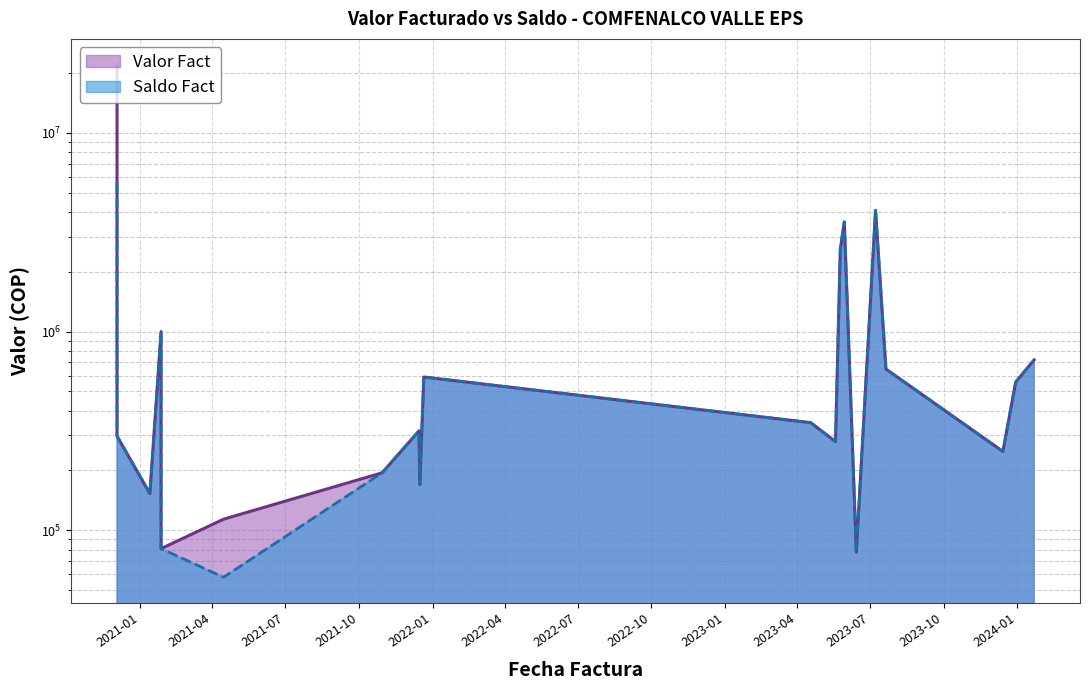

What is the sum of all Valor Fact values?

38105629